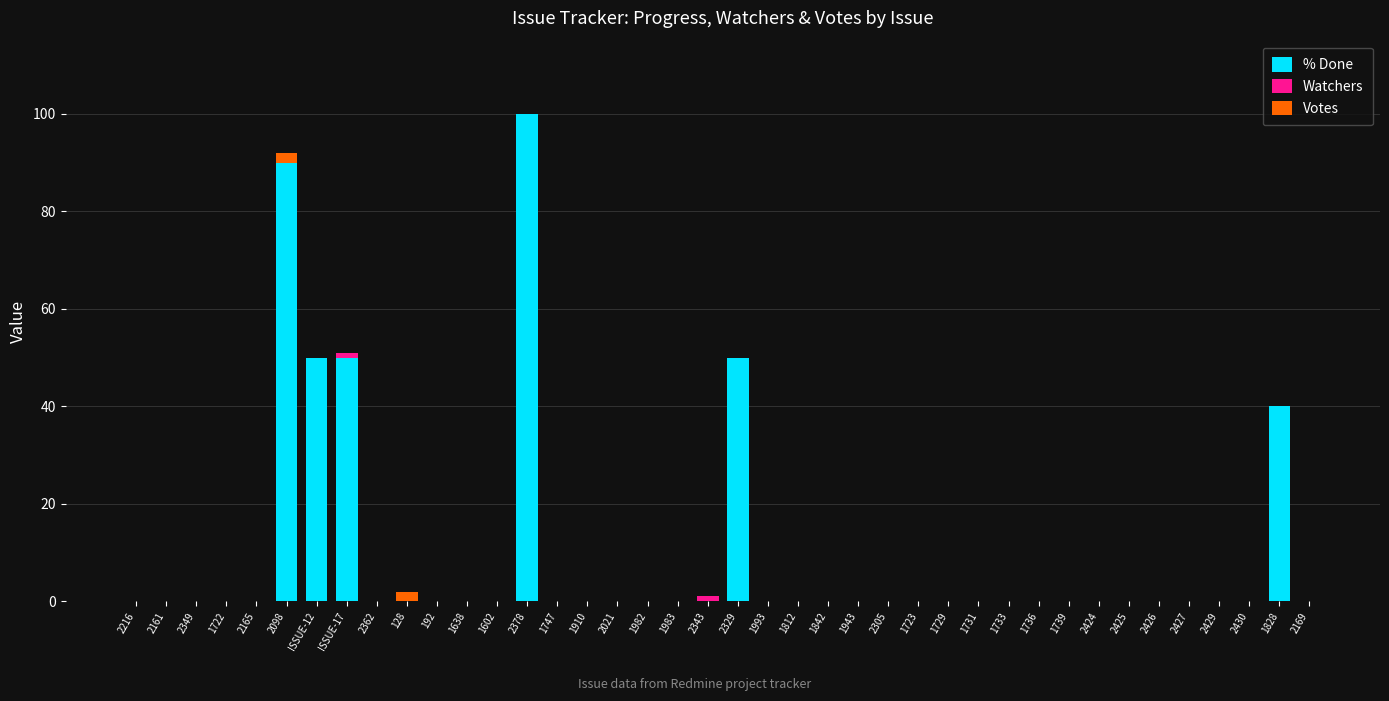

How many distinct data groups are displayed?

3